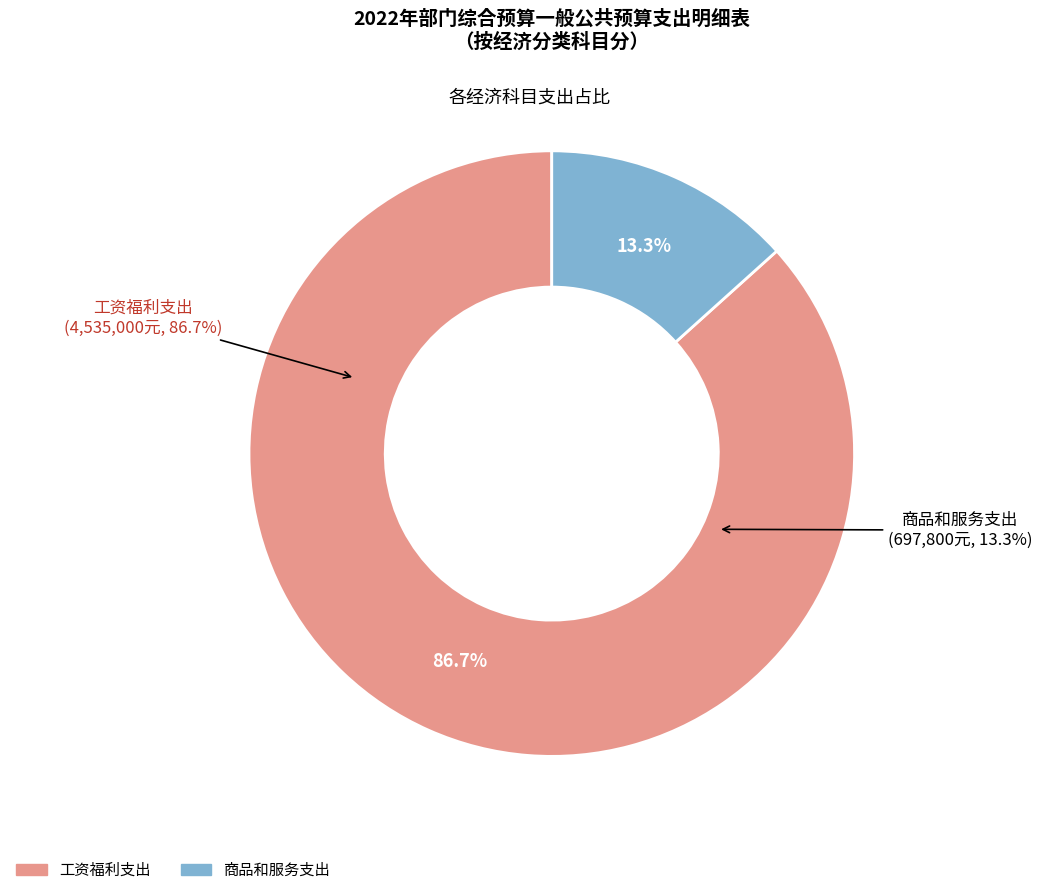

The 工资福利支出 slice represents 95% of the pie. True or false?

False